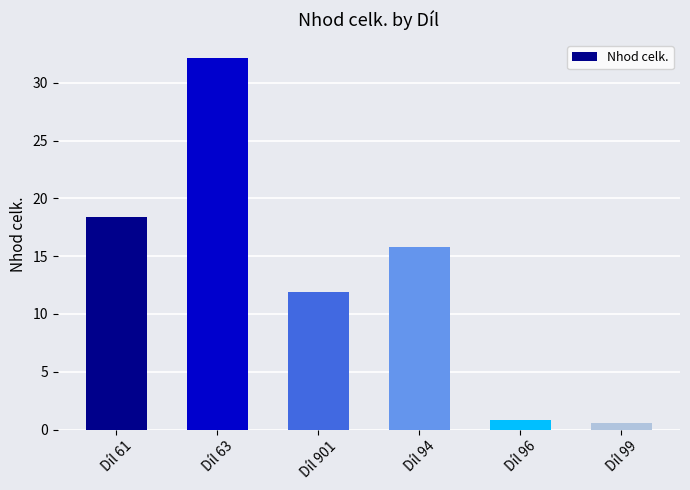

What is the difference between the second highest and minimum values?

17.8